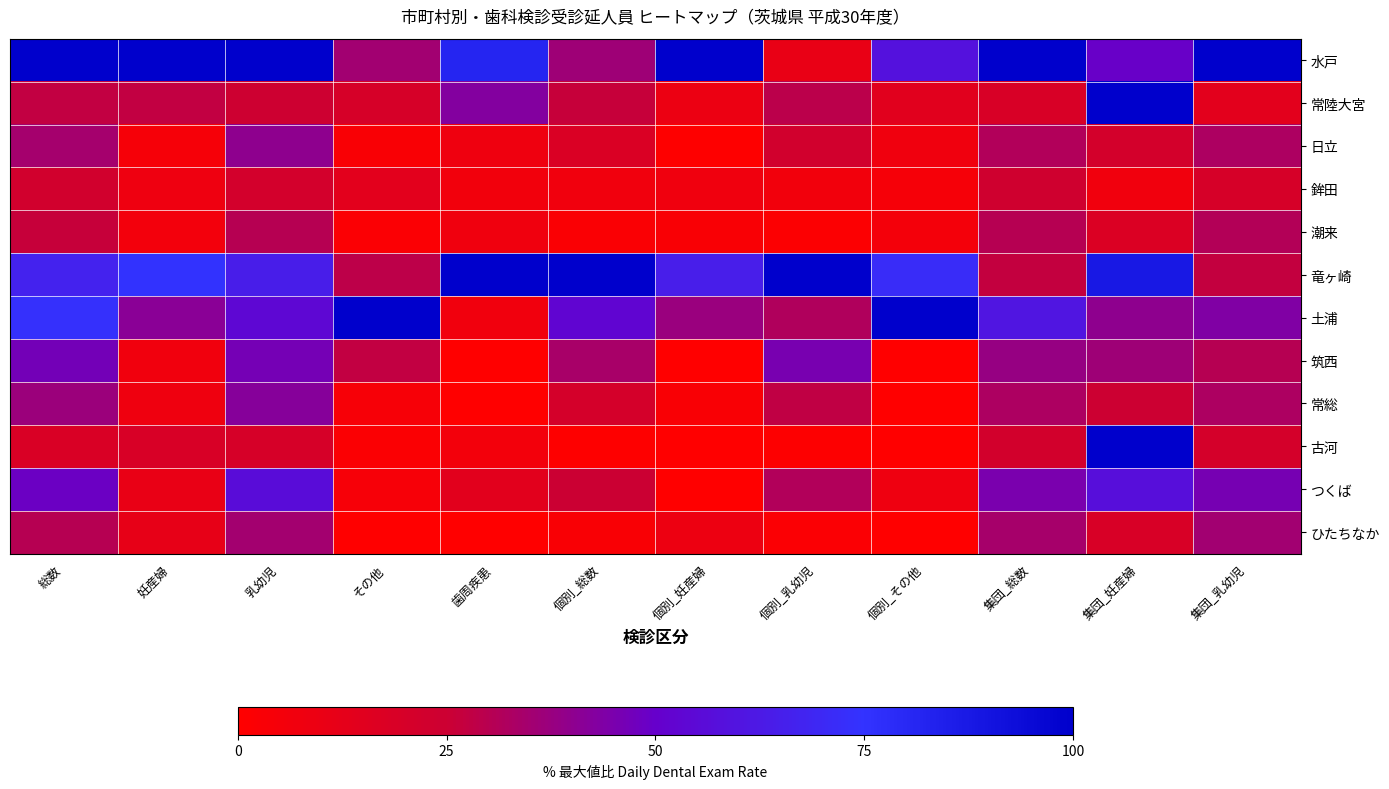

Which series has the largest total across all categories?

水戸